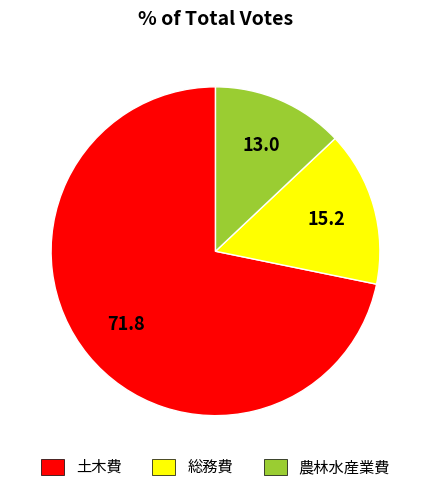

What is the majority slice?

土木費